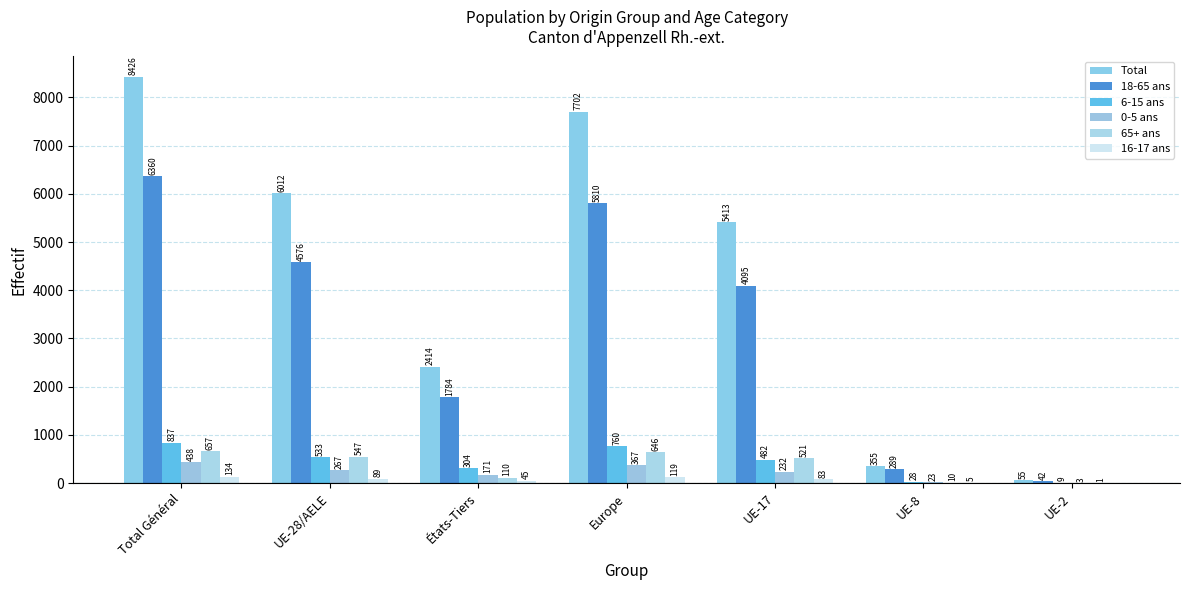

Count the number of data series in this chart.

6